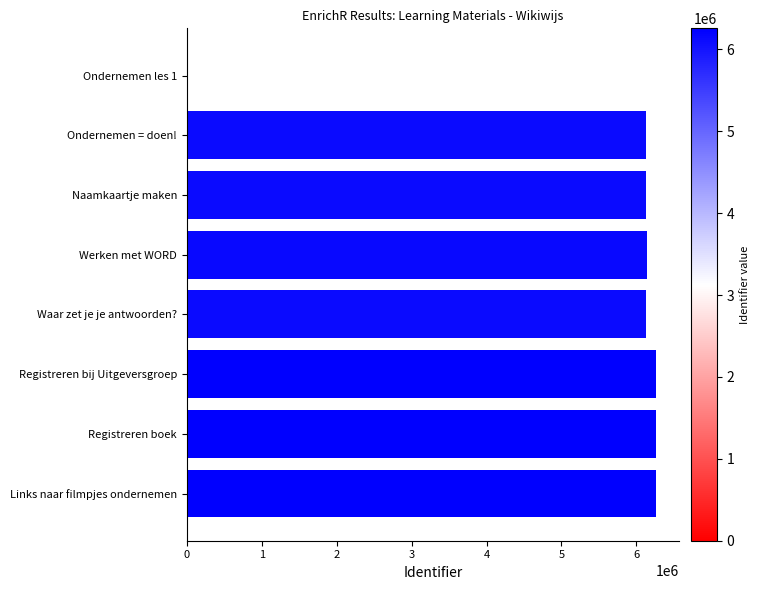

What is the maximum value shown in the chart?

6257464